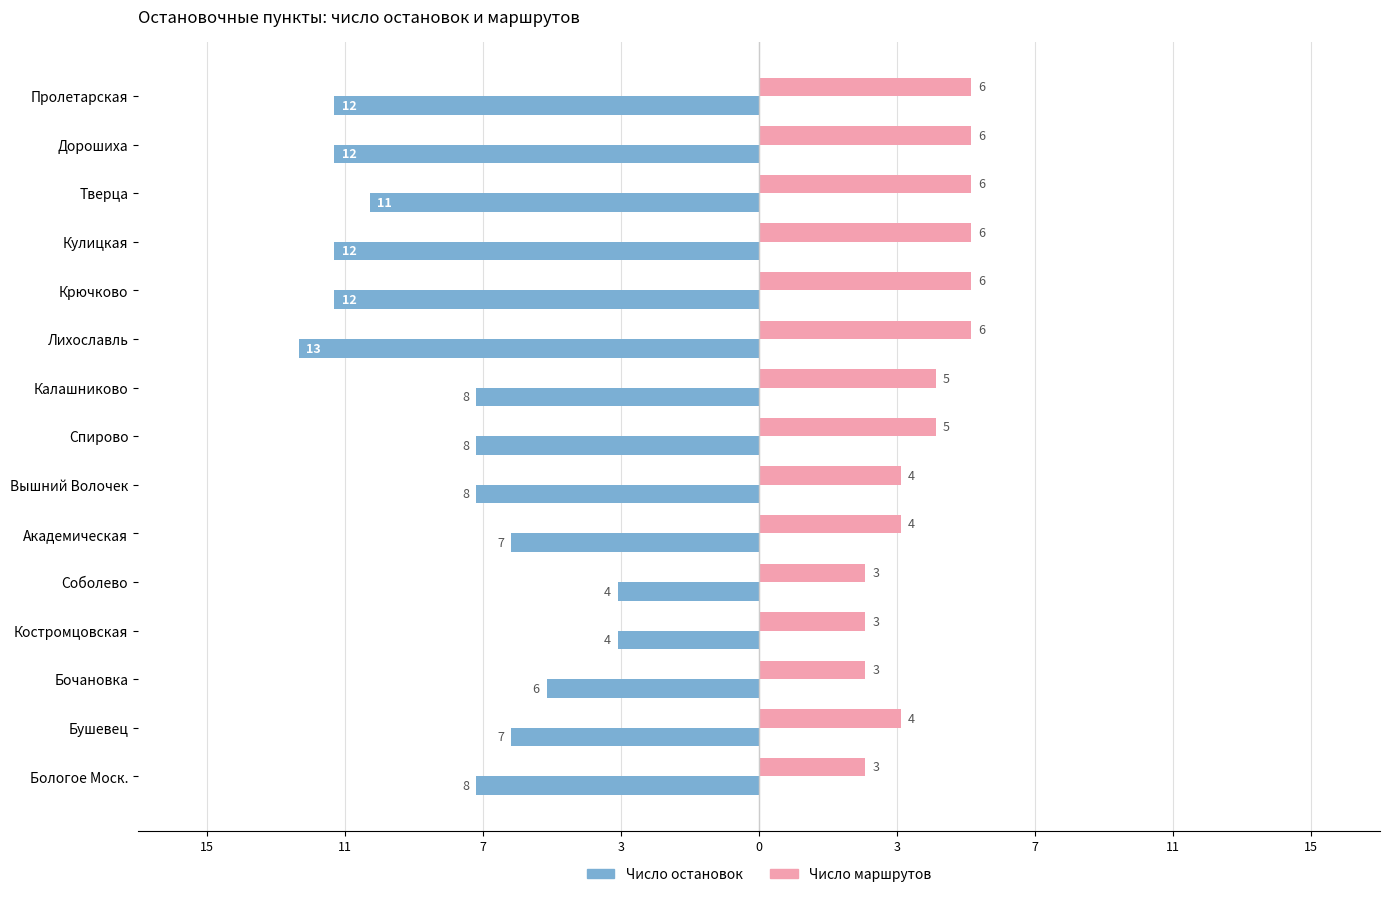

How many categories are shown in the chart?

15